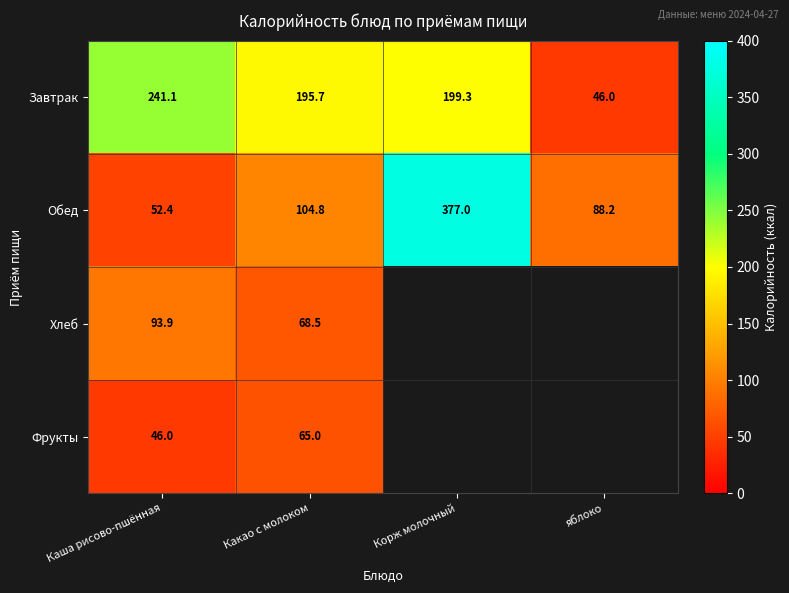

Where does the Завтрак series first go above 199?

Каша рисово-пшённая